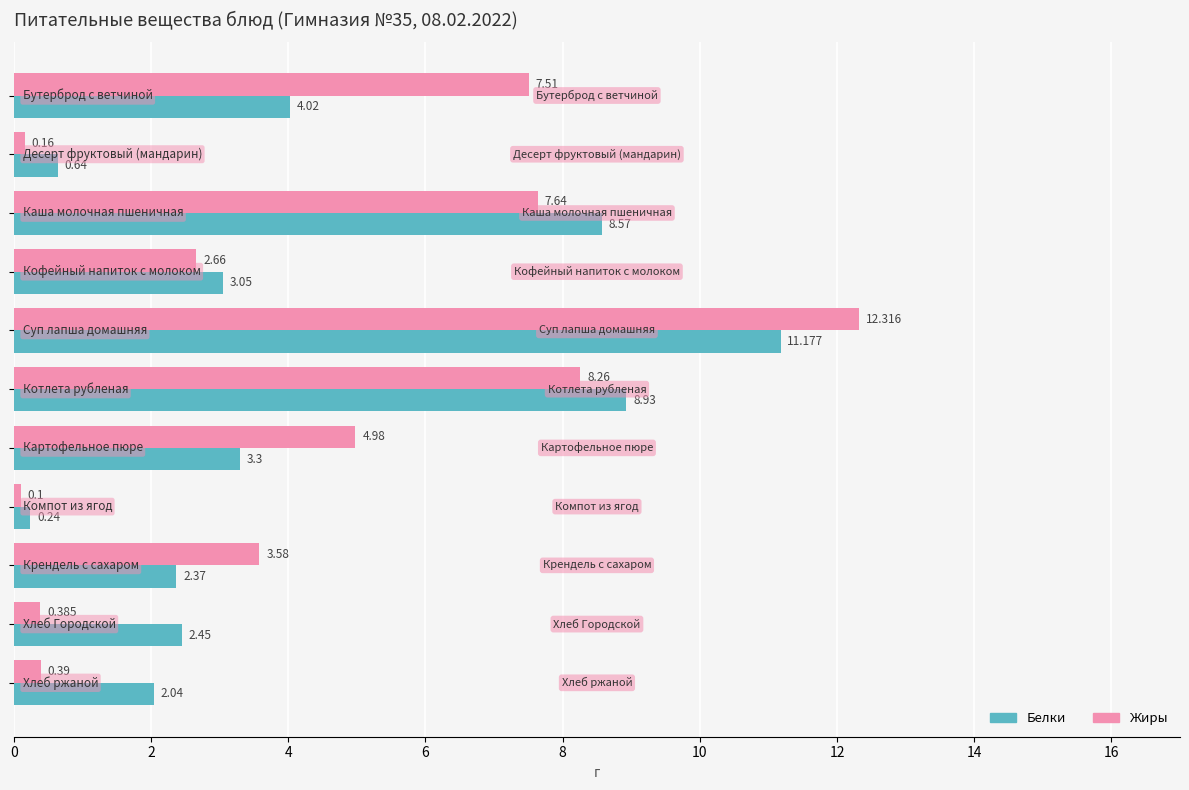

Rank the series by their average value, from lowest to highest.

Белки, Жиры